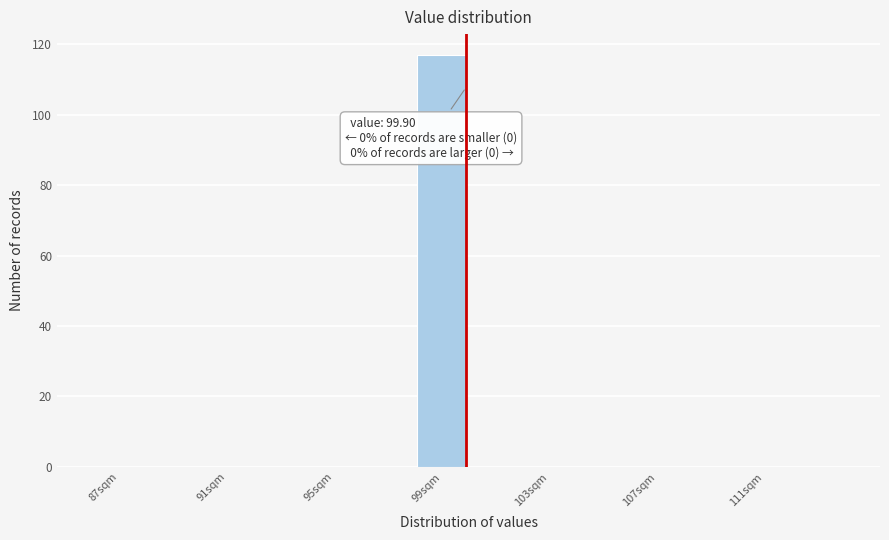

Which range on the x-axis has the tallest bar?

98 to 100